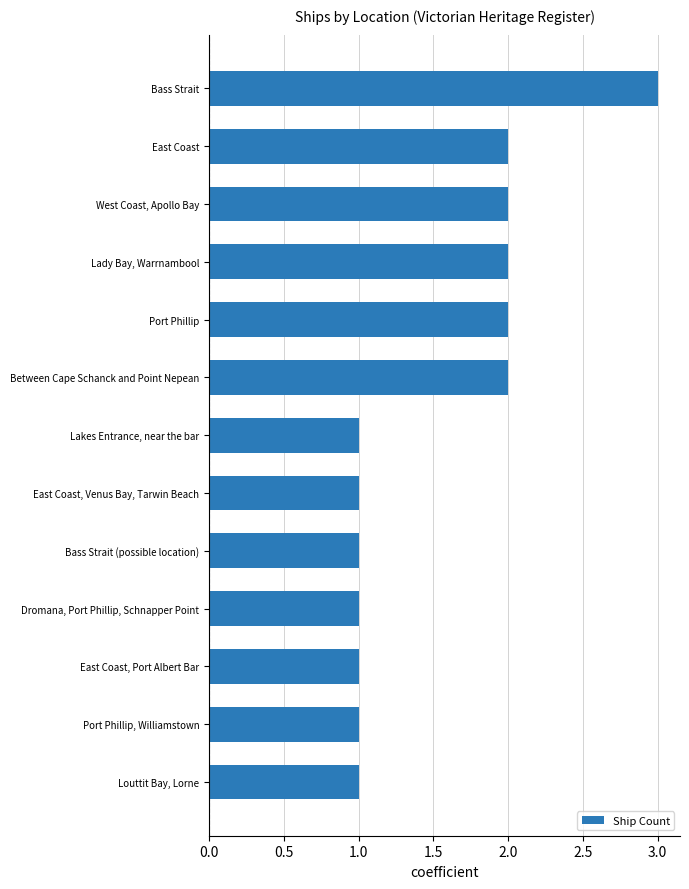

What is the sum of all values?

20